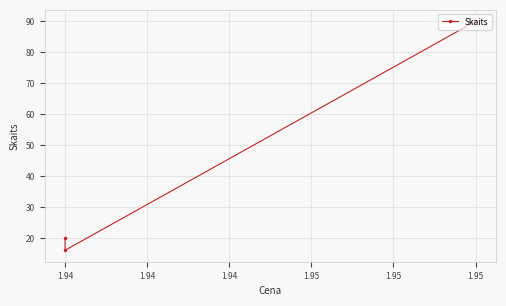

What is the sum of all values?

126